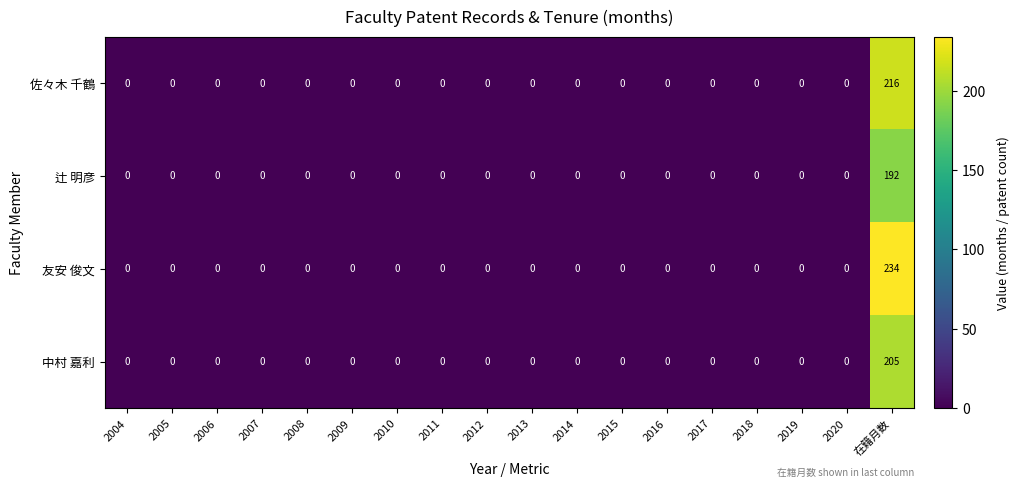

What is the average value of the 中村 嘉利 series?

11